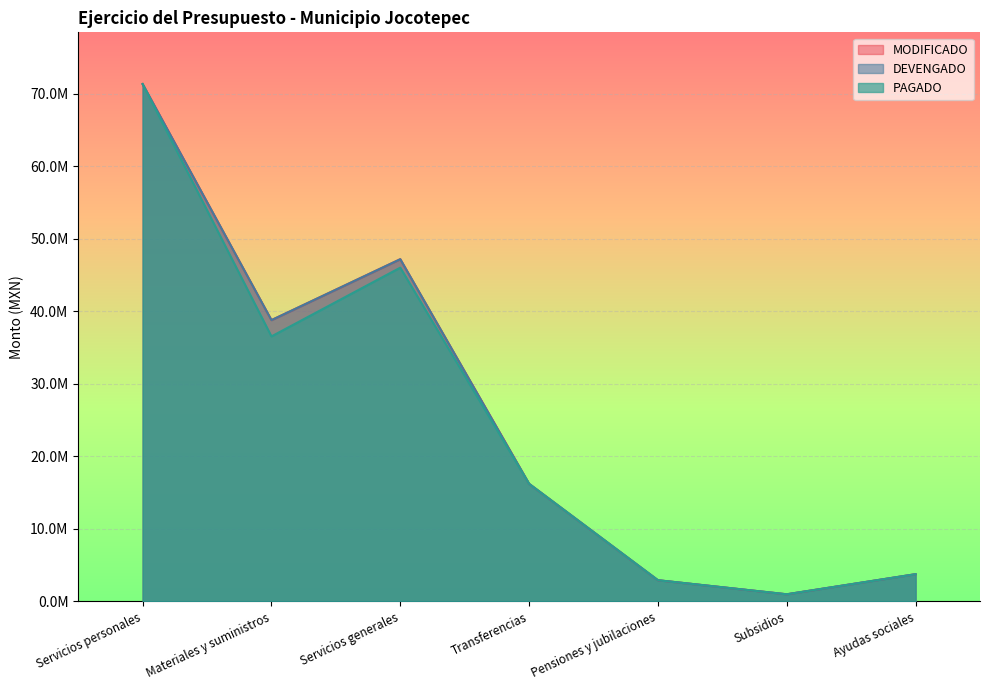

How many lines are shown in the chart?

3